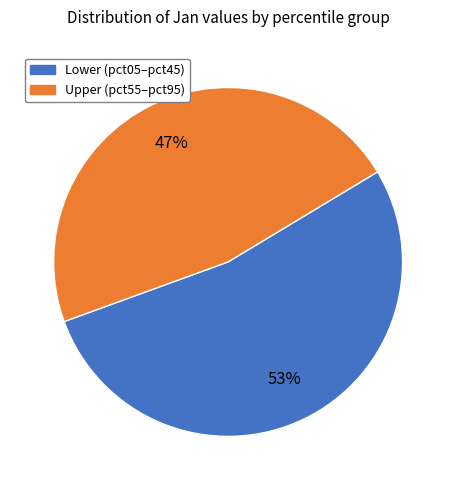

To the nearest percent, what is the difference between the largest and smallest slice percentages?

6%